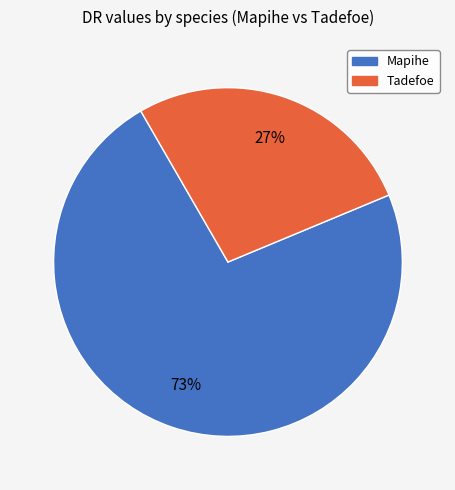

How many slices are in this pie chart?

2